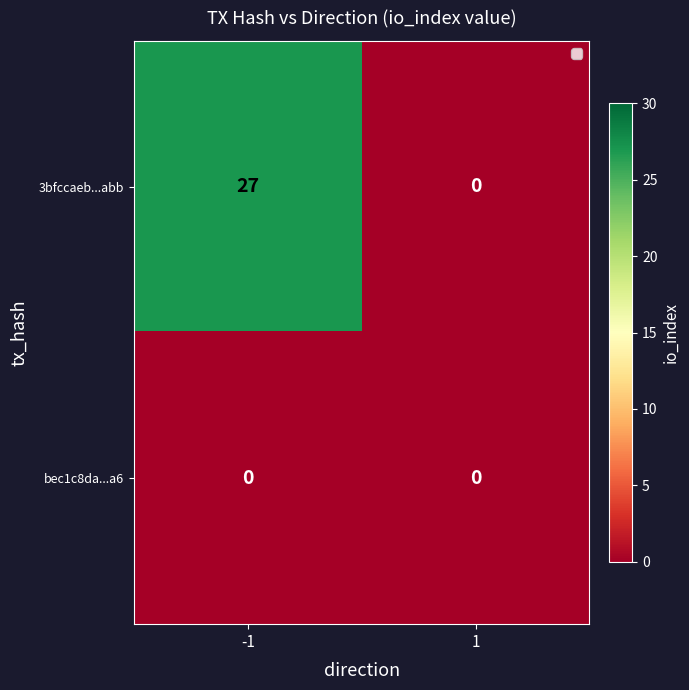

The bec1c8da...a6 series shows 0 at -1. True or false?

True